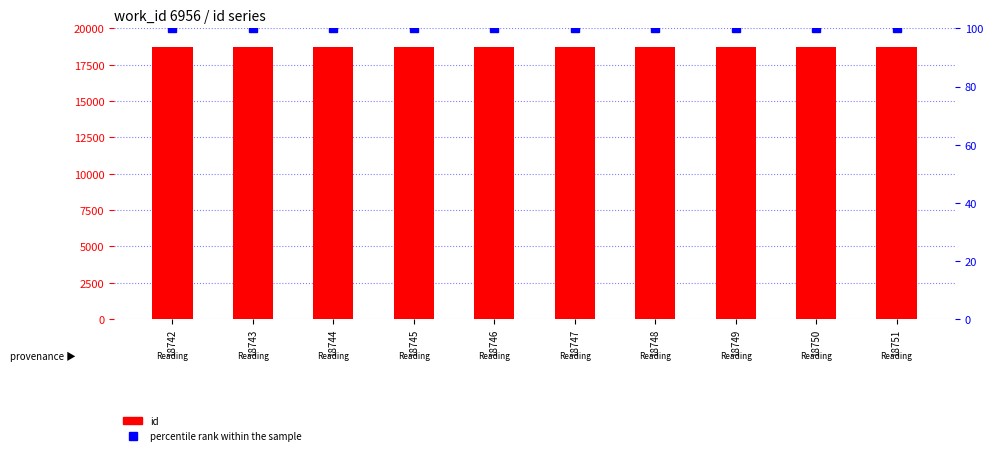

How many groups of bars are there?

10